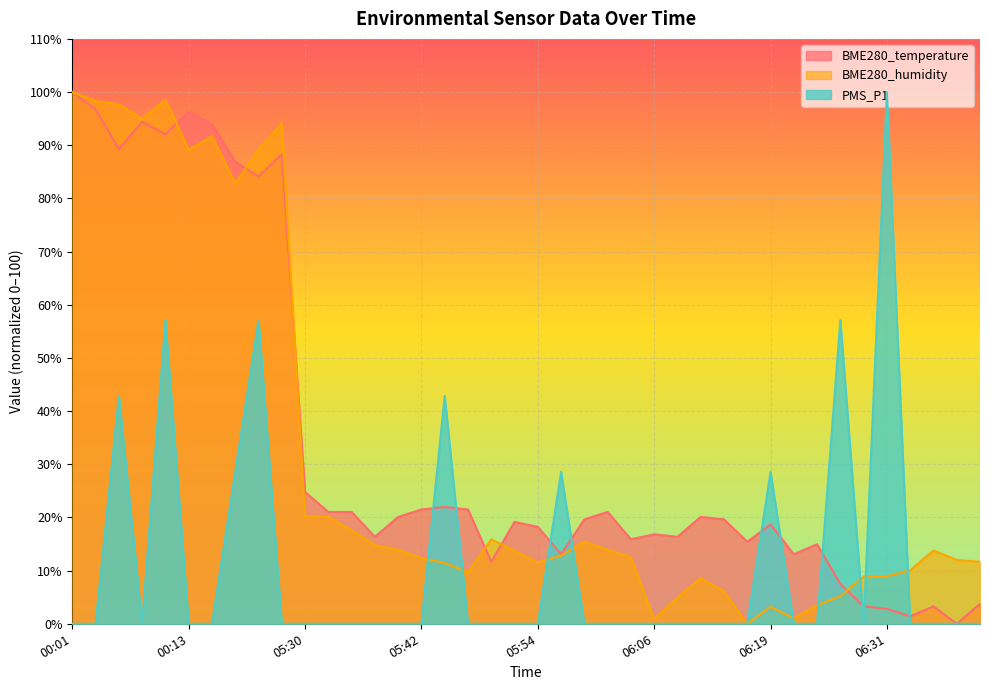

True or false: PMS_P1 and BME280_humidity cross at least once.

True